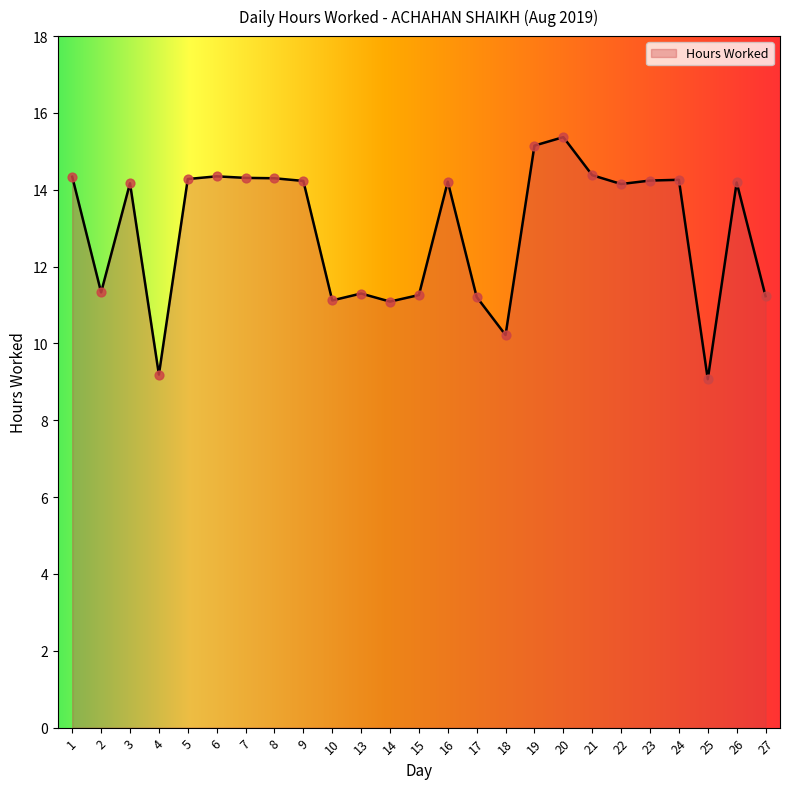

Approximately how many times larger is the value at 3 compared to 24?

1.0